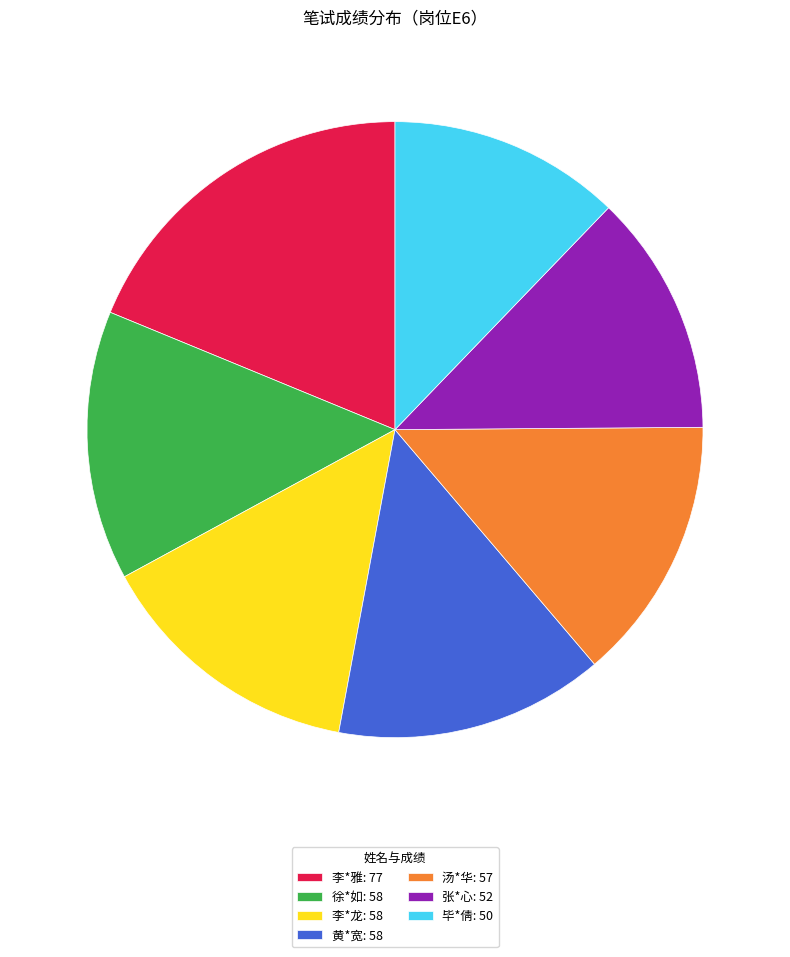

Which category has the biggest portion of the pie?

李*雅